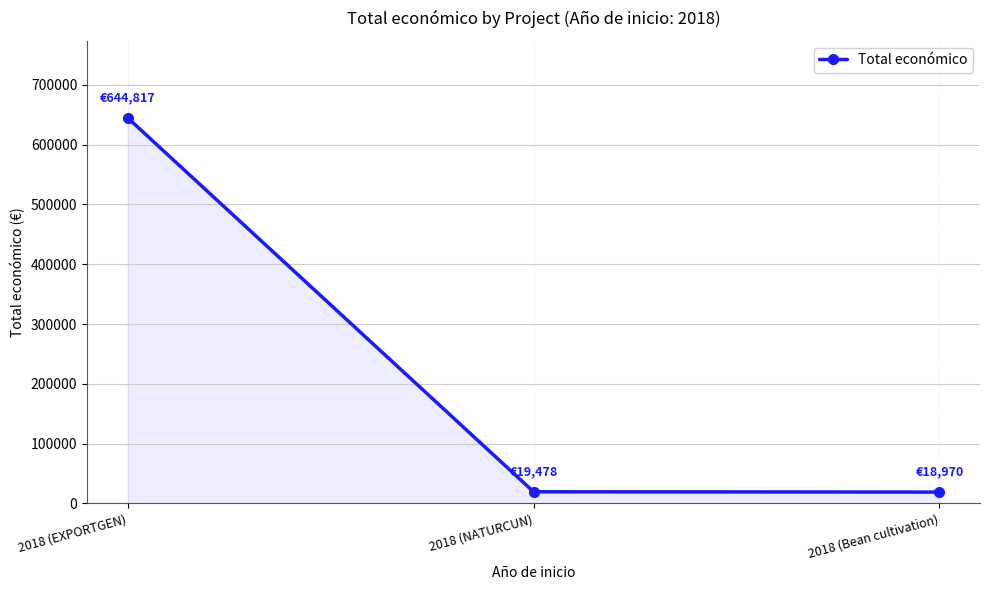

Between 2018 (EXPORTGEN) and 2018 (NATURCUN), which is larger?

2018 (EXPORTGEN)